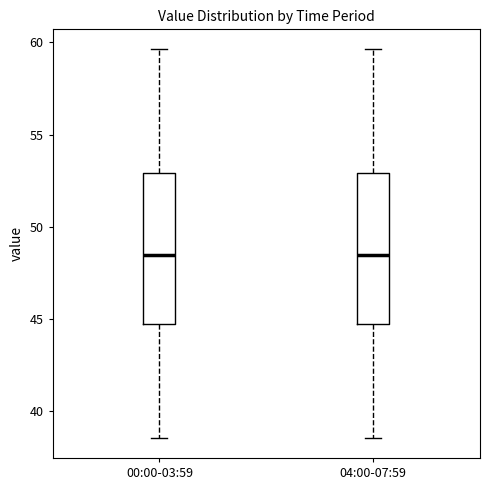

Reading left to right, transcribe this box plot: for each box, give where its median line is, the range the box spans, and where its two whiskers end, as read against the y-axis. The values are not printed on the chart, so give them approximately, as read against the axis.

00:00-03:59: median 48.5, box 45.0 to 53.0, whiskers 38.5 to 59.5
04:00-07:59: median 48.5, box 45.0 to 53.0, whiskers 38.5 to 59.5